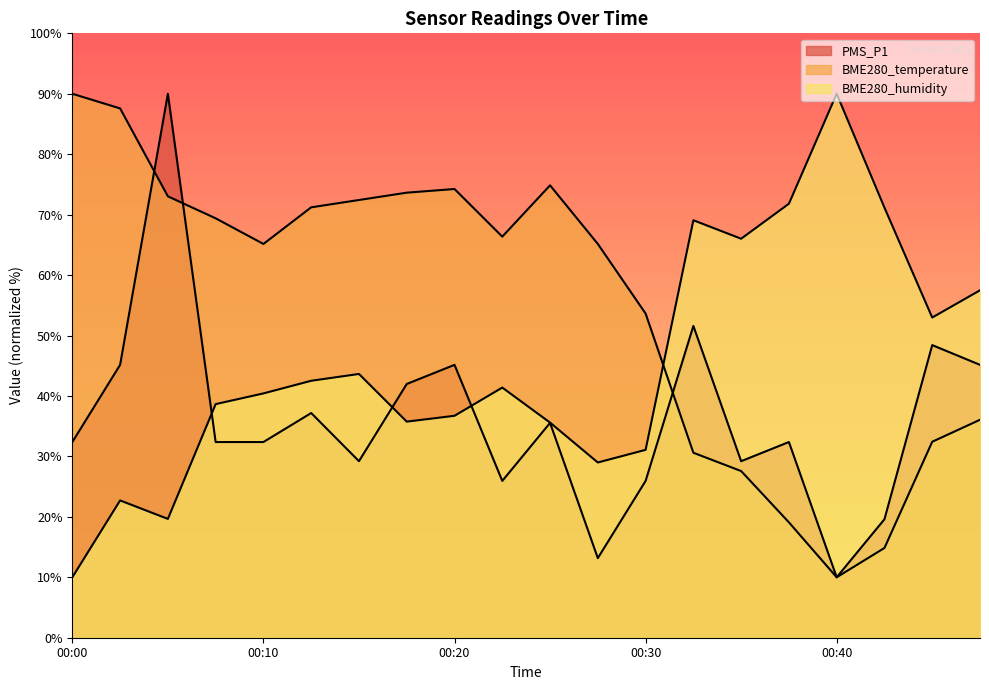

What is the value of the BME280_temperature point at the 9th from the left?

74.2